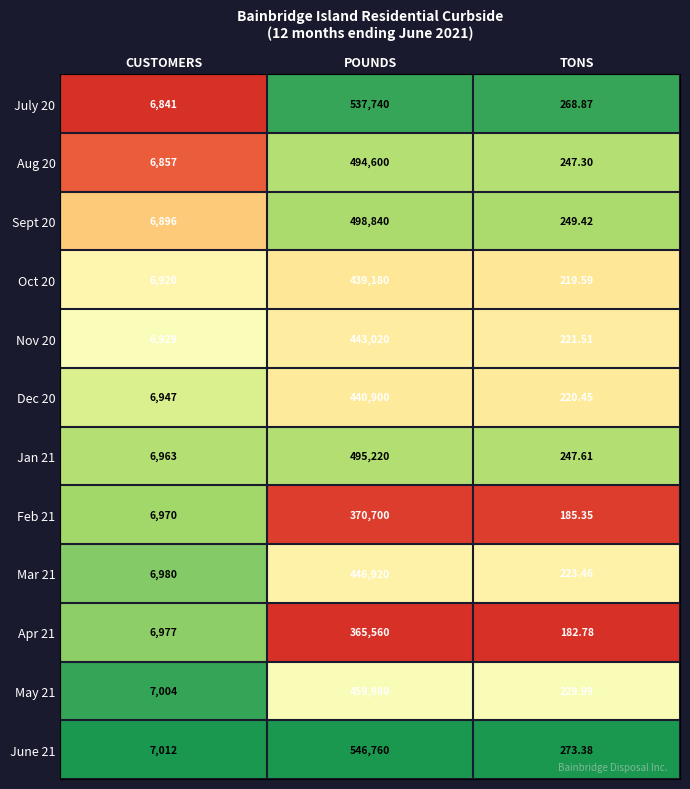

What is the total value across all series at POUNDS?

5539420.0